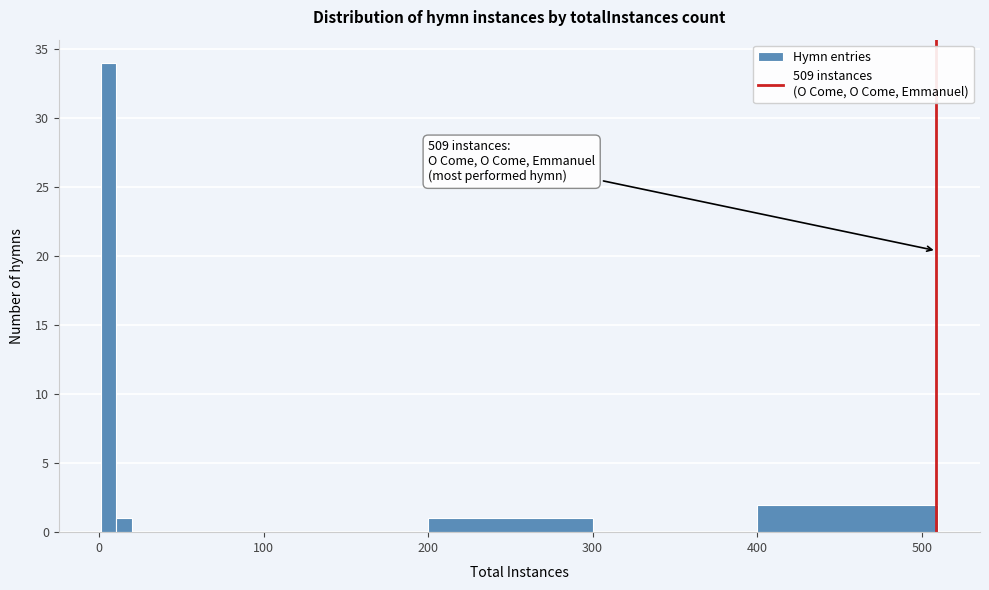

Around what value on the x-axis is the tallest bar? Give the approximate position of its centre, as read against the axis.

10